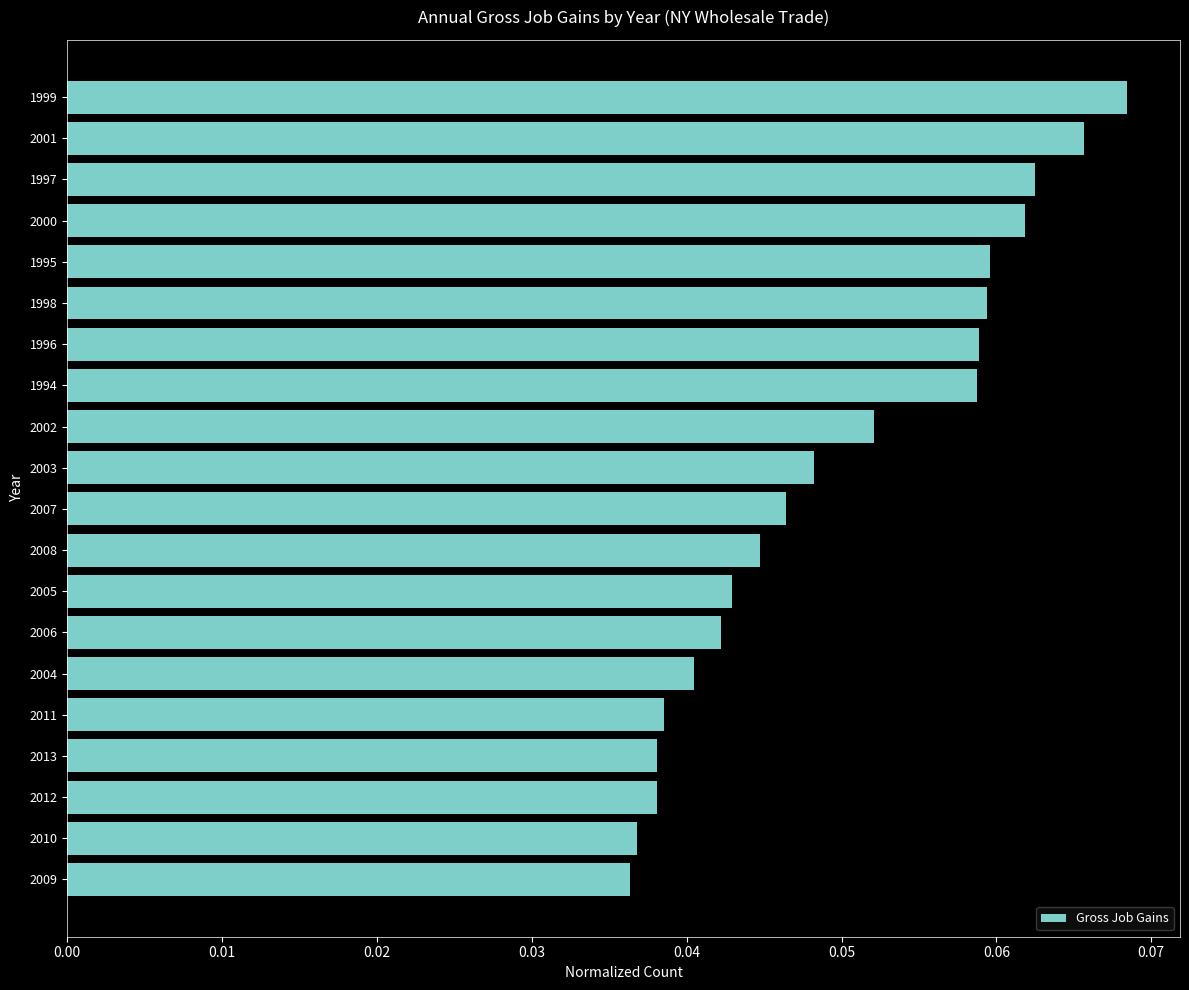

Which category has the highest value across all series?

1999